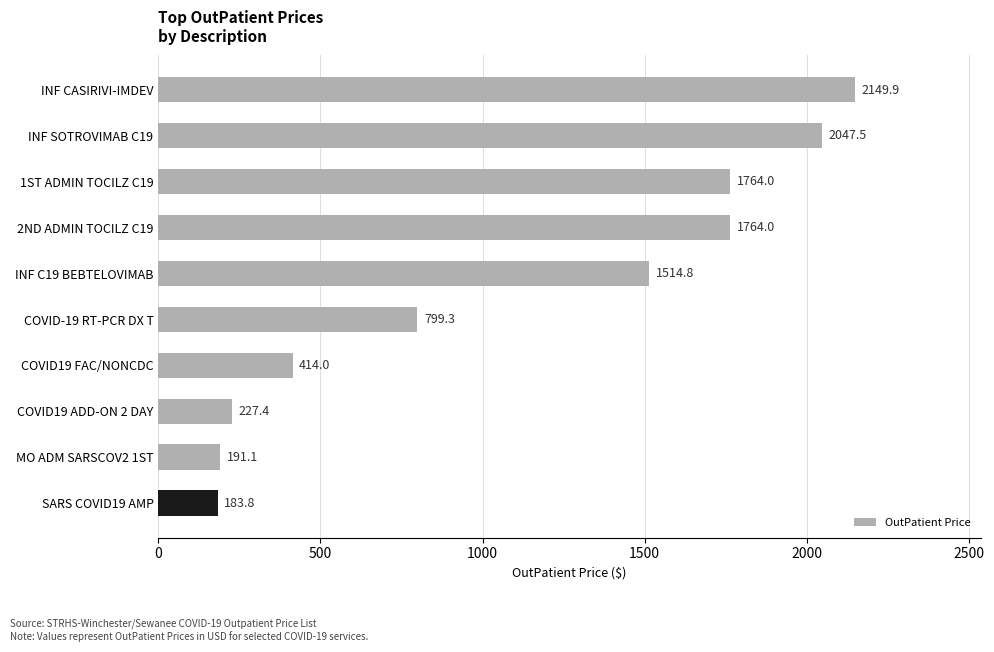

What is the difference between the values at MO ADM SARSCOV2 1ST and INF SOTROVIMAB C19?

1856.4